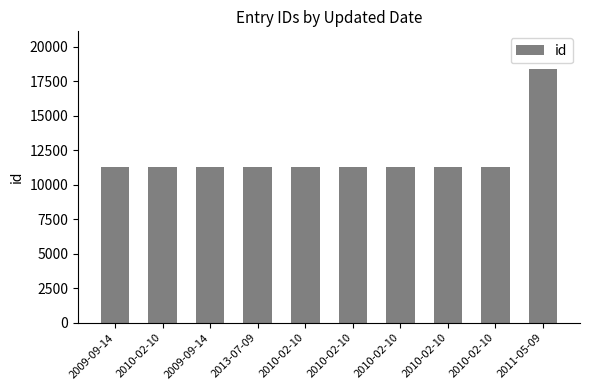

What is the value of the 5th bar from the left?

11285